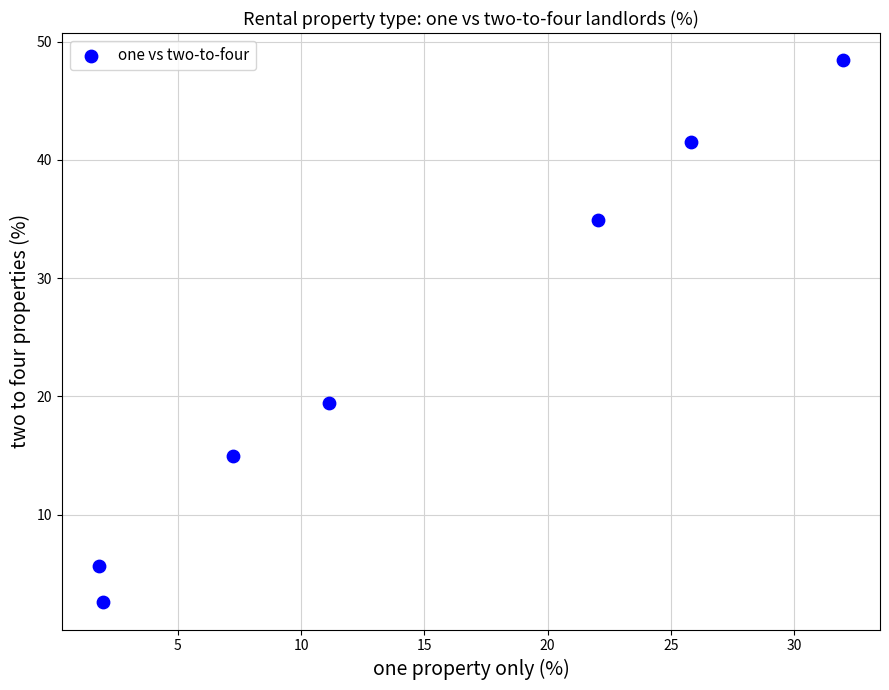

What is the average Y value?

23.9